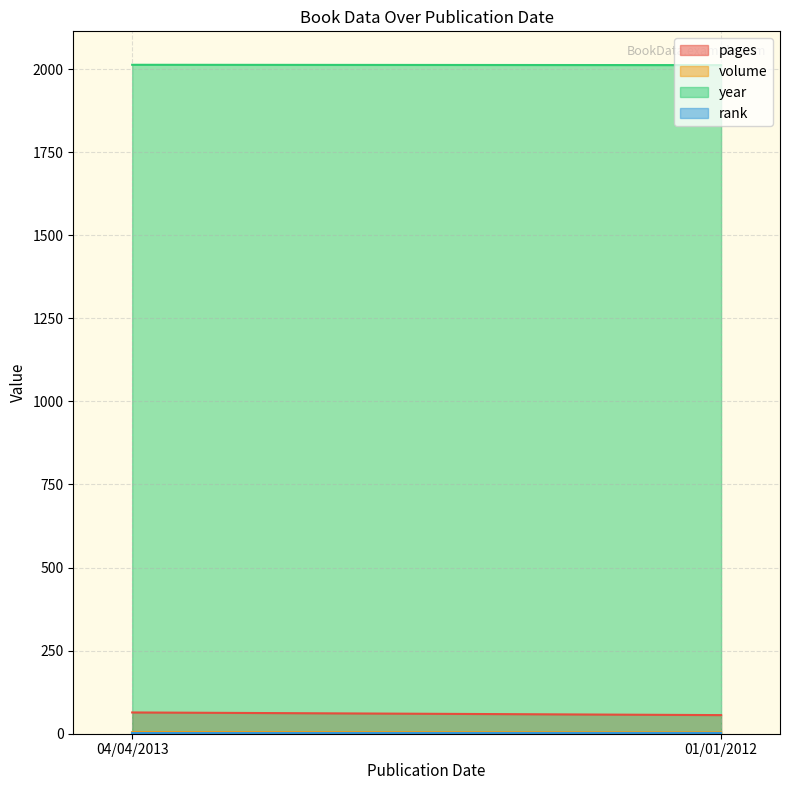

Reading right to left, extract all data points from this chart.

pages: 01/01/2012=56	04/04/2013=64
volume: 01/01/2012=4	04/04/2013=5
year: 01/01/2012=2012	04/04/2013=2013
rank: 01/01/2012=1	04/04/2013=1